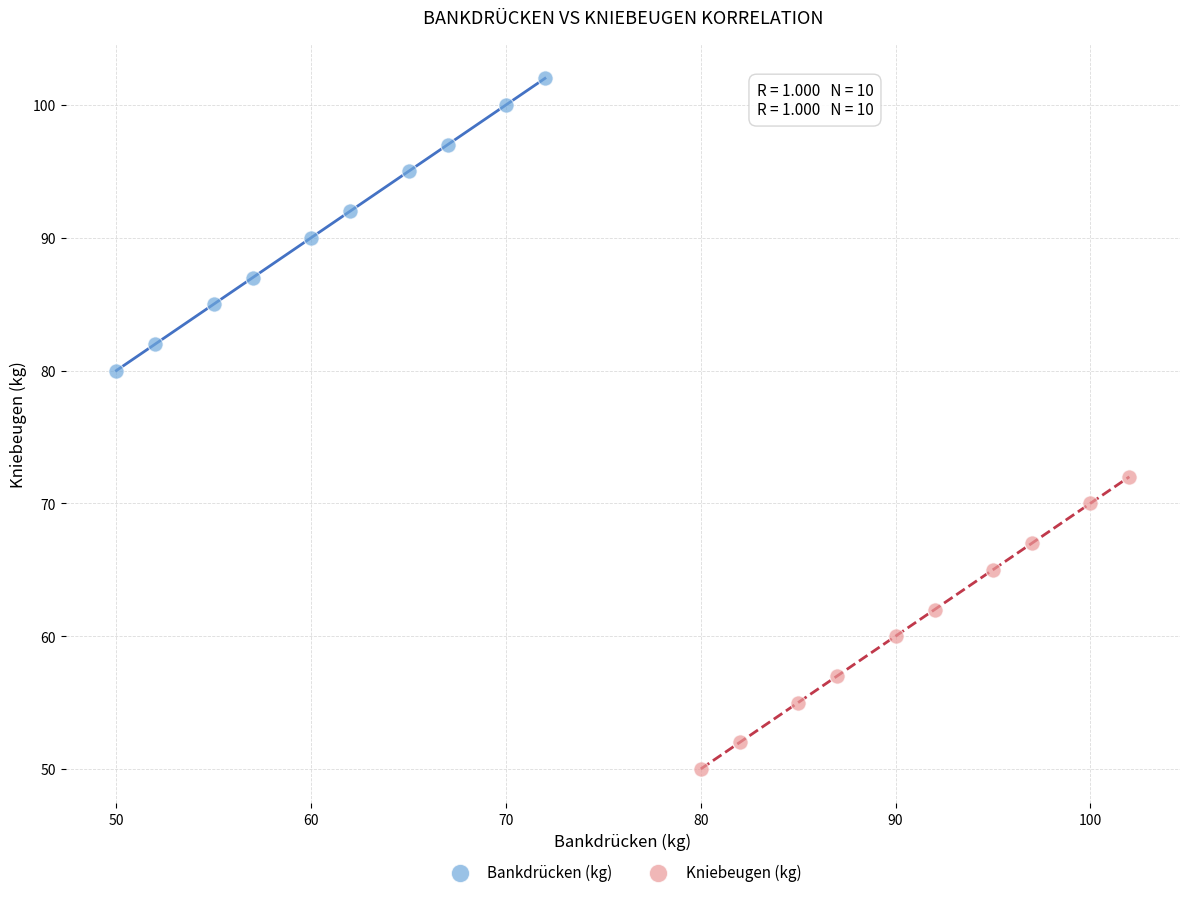

Which series contains the highest Y value?

Bankdrücken (kg)